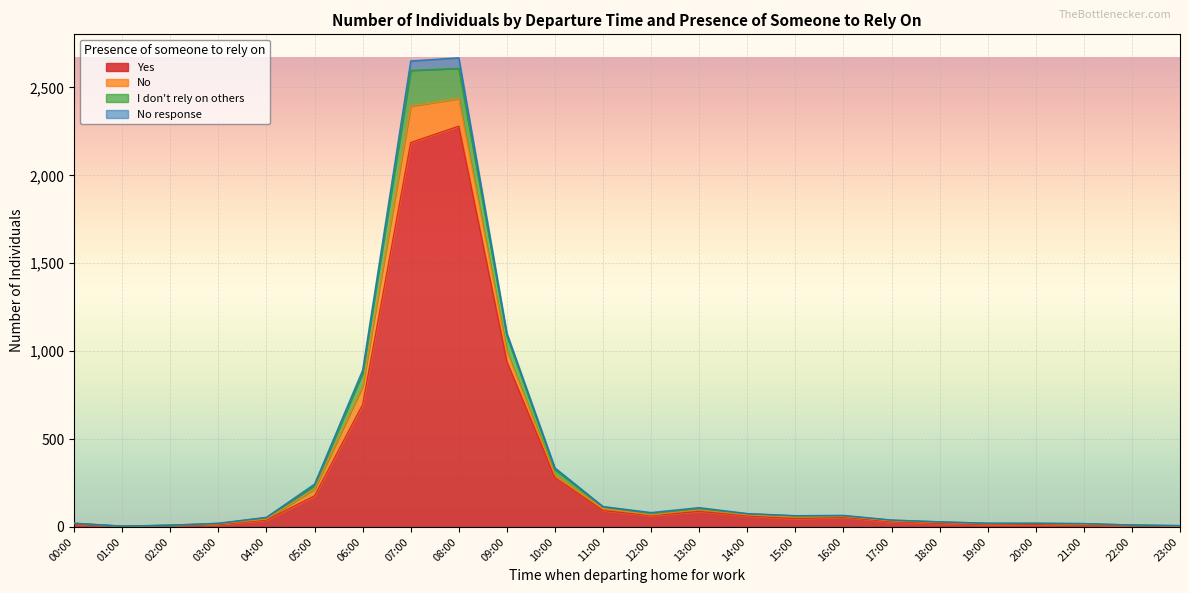

The Yes series shows 11 at 21:00. True or false?

True